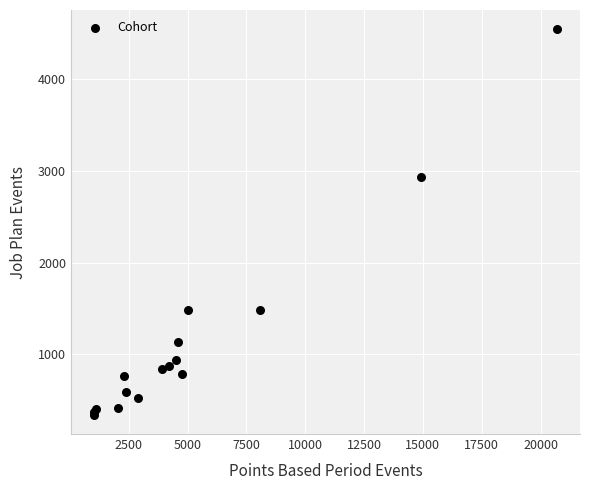

What Y value in the scatter plot is closest to 2442?

2935